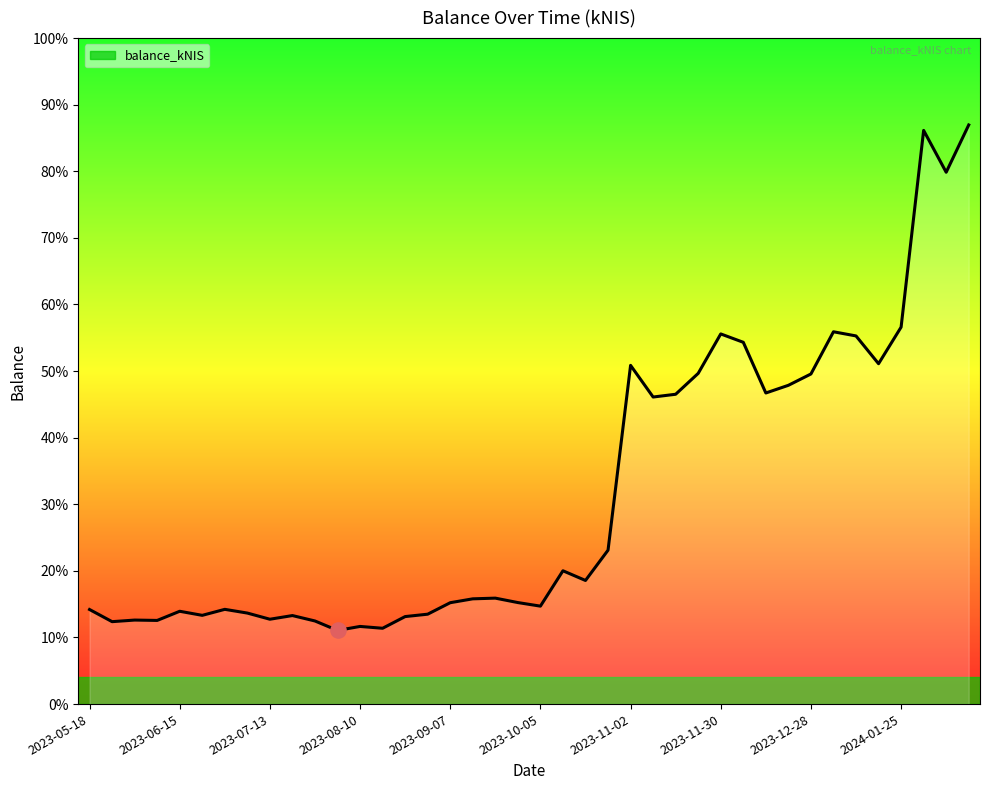

What is the change in value from 11 to 35?

+3474.2